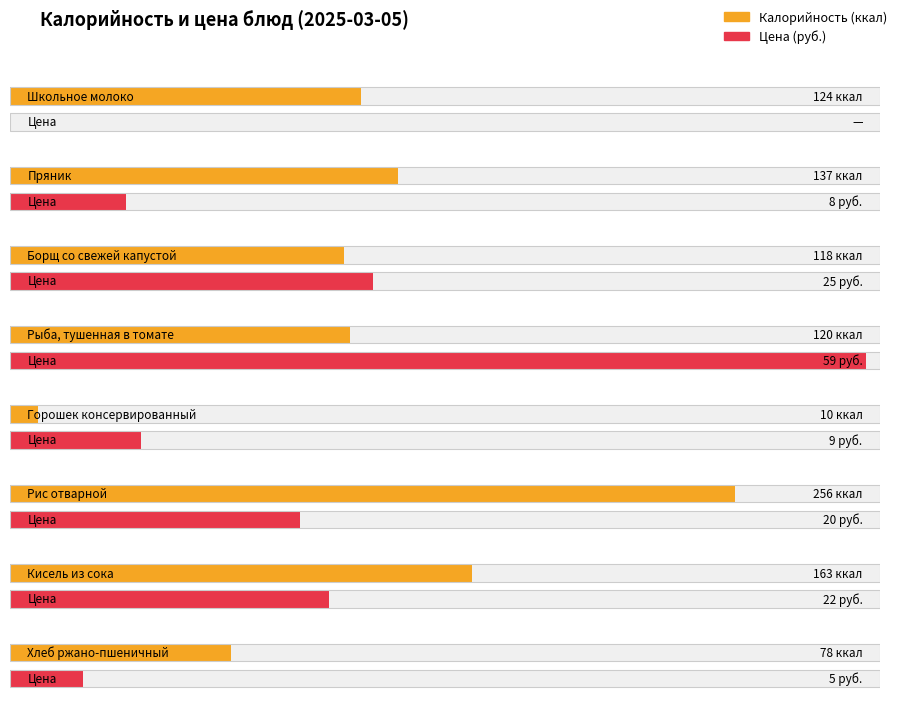

What is the spread (max minus min) of values at Рис отварной?

236